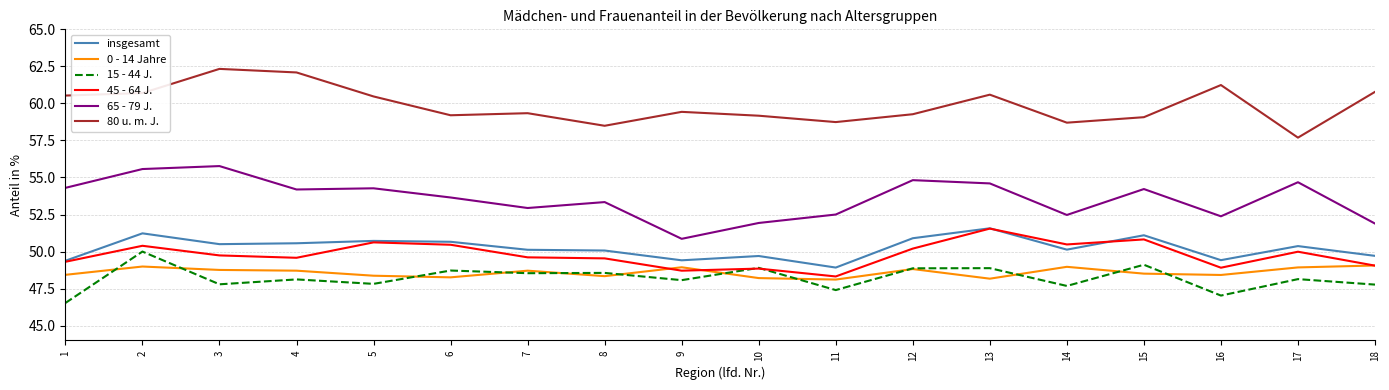

The insgesamt series shows 50.4 at 17. True or false?

True